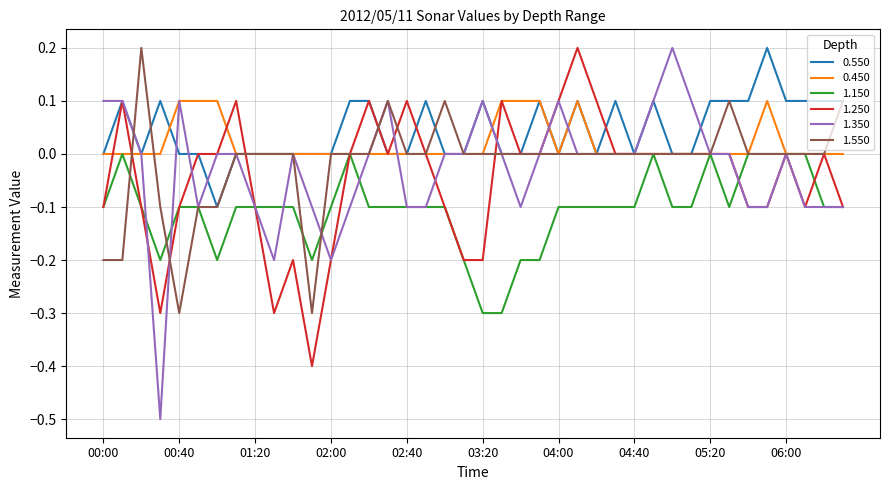

True or false: 0.550 and 1.150 cross at least once.

False